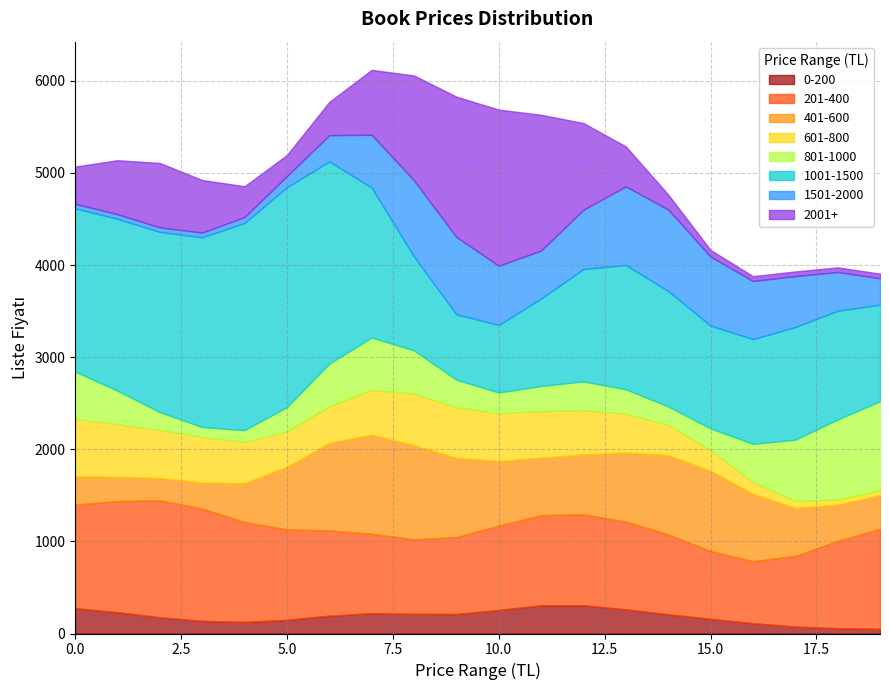

What is the highest value of the 0-200 series?

307.3